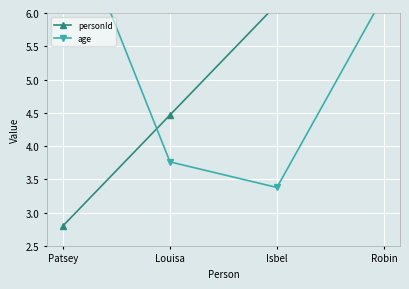

What is the difference between the highest and lowest values at Patsey?

5.0